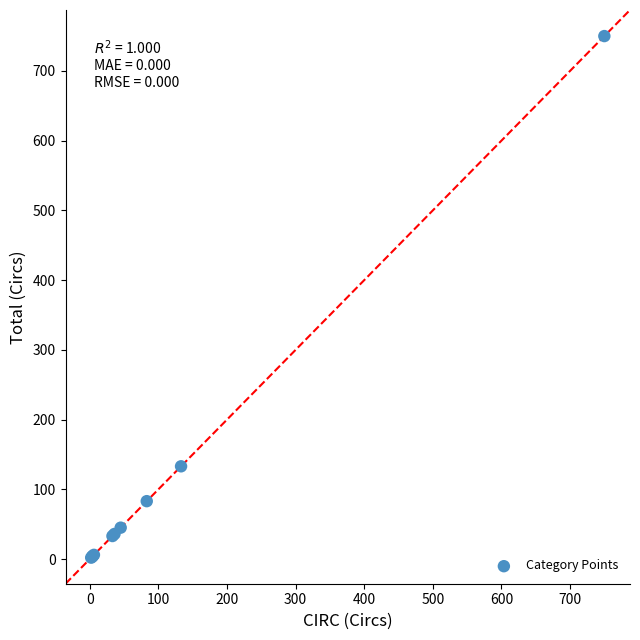

What Y value in the scatter plot is closest to 376?

133